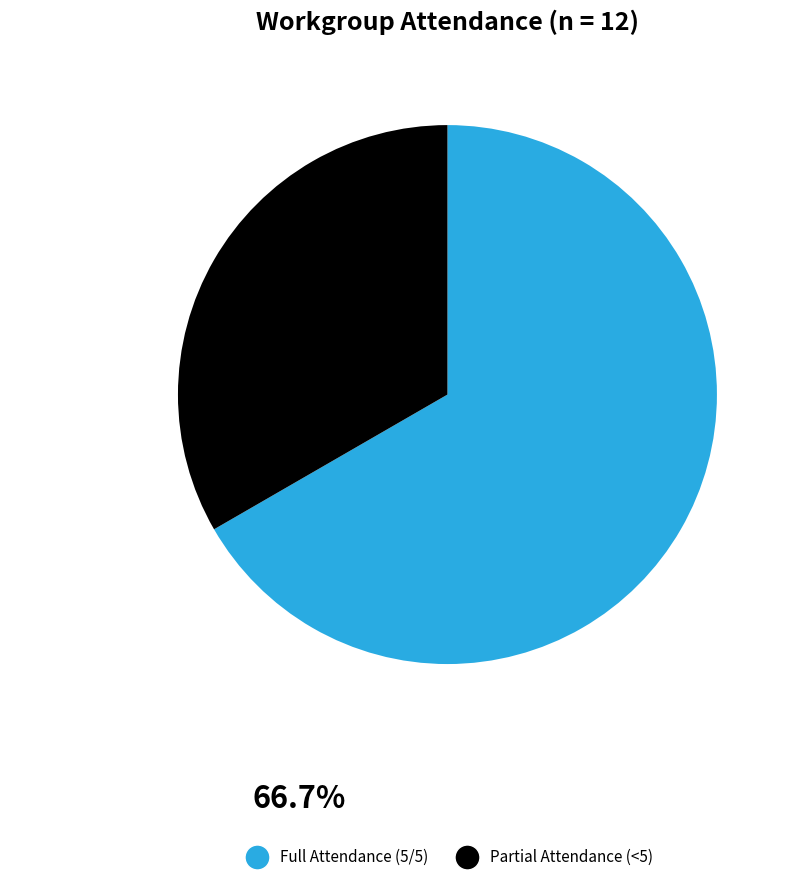

Is there a majority slice in this chart?

Yes